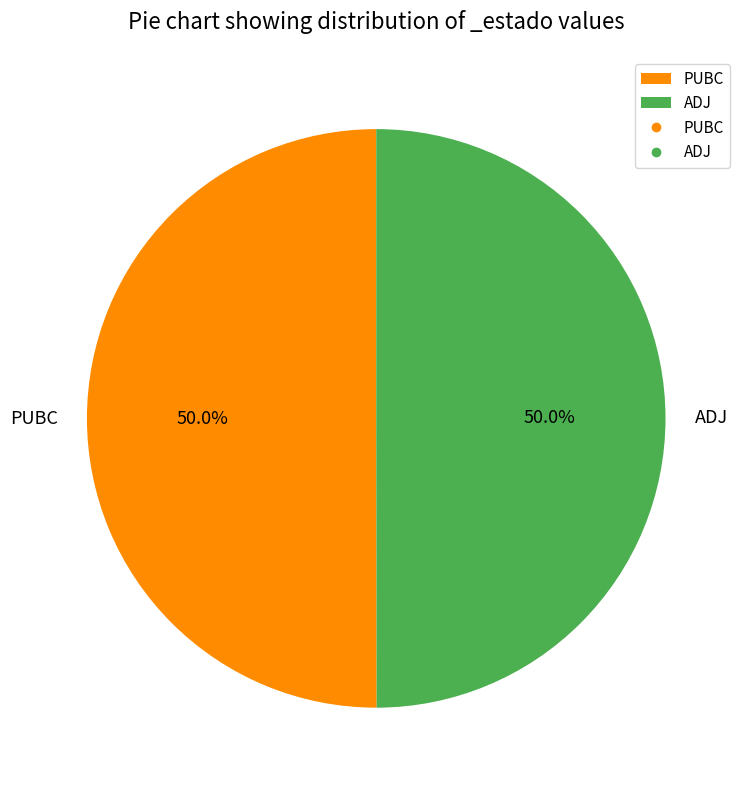

How many segments does this pie chart have?

2